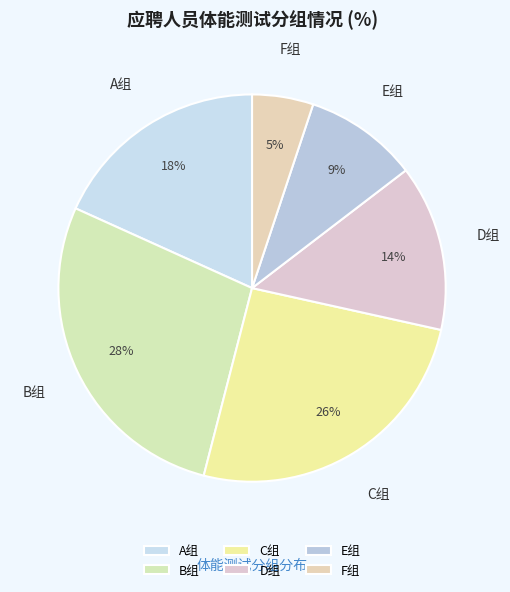

To the nearest percent, what is the combined percentage of A组 and D组?

32%